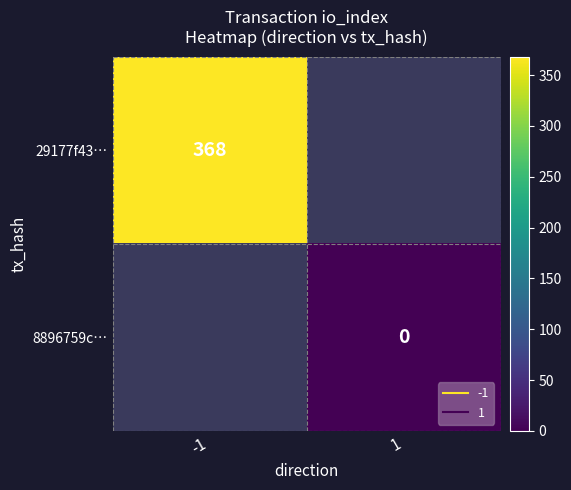

What value does the 29177f43… series have at -1?

368.0